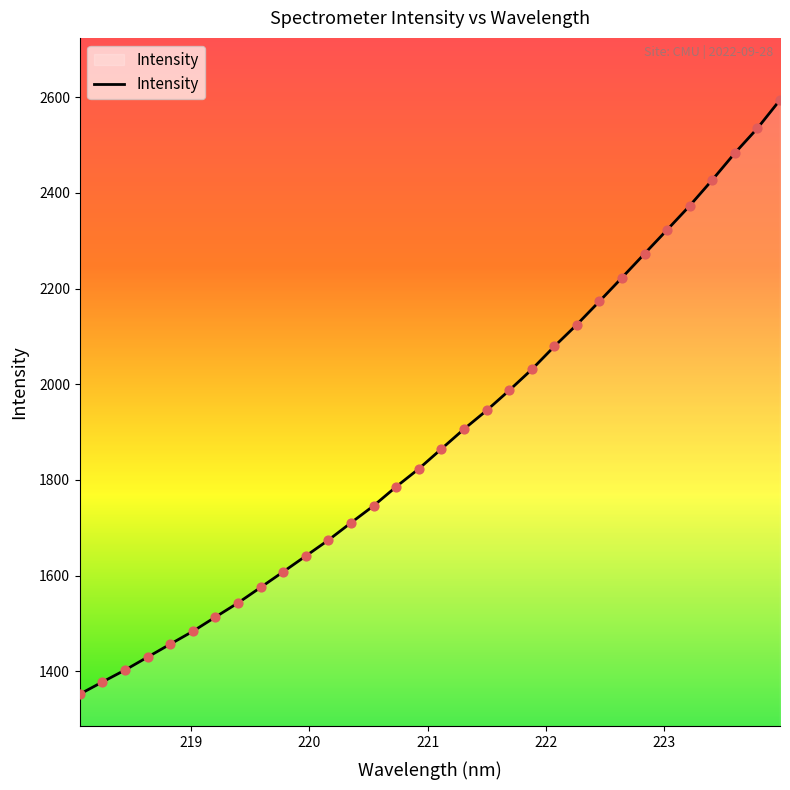

What is the greatest value displayed?

2594.0